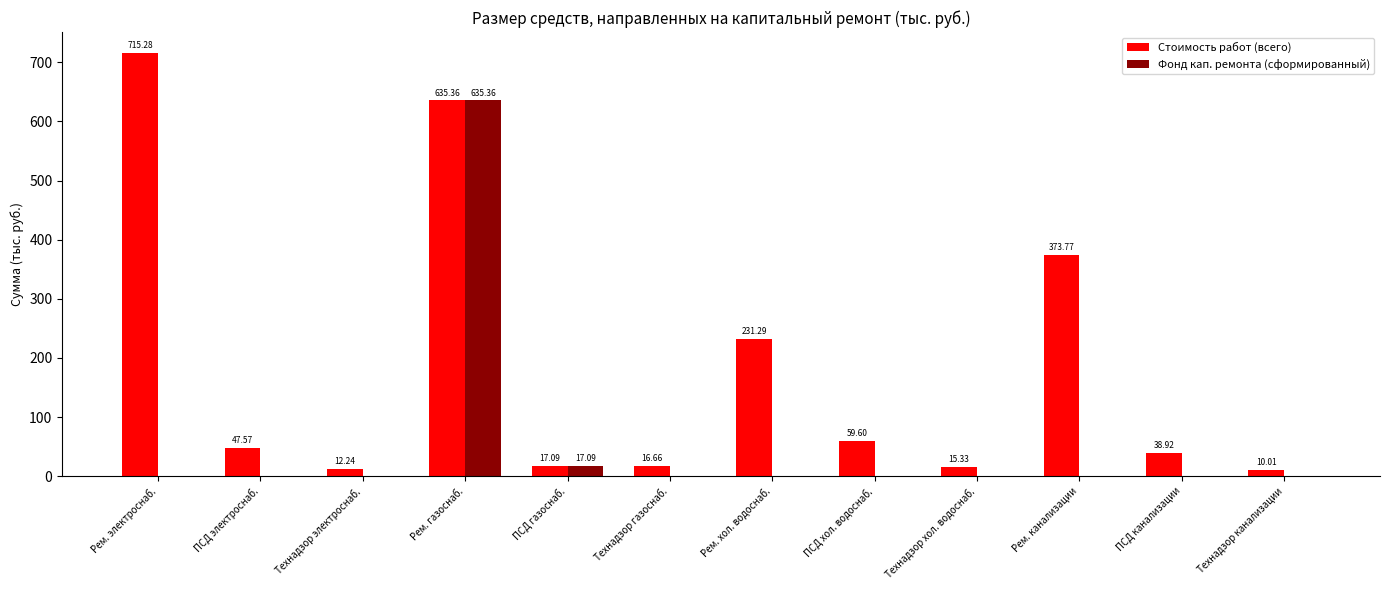

What is the sum of the Фонд кап. ремонта (сформированный) values at Технадзор газоснаб. and ПСД газоснаб.?

17.1